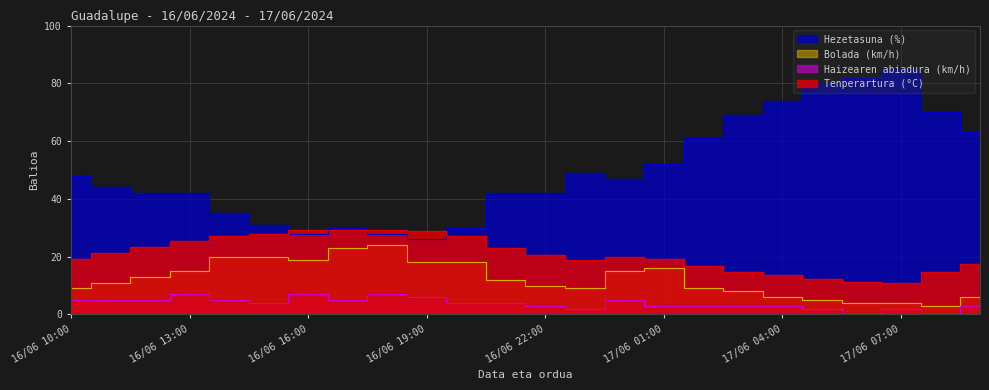

Which category has the highest value across all series?

17/06 07:00